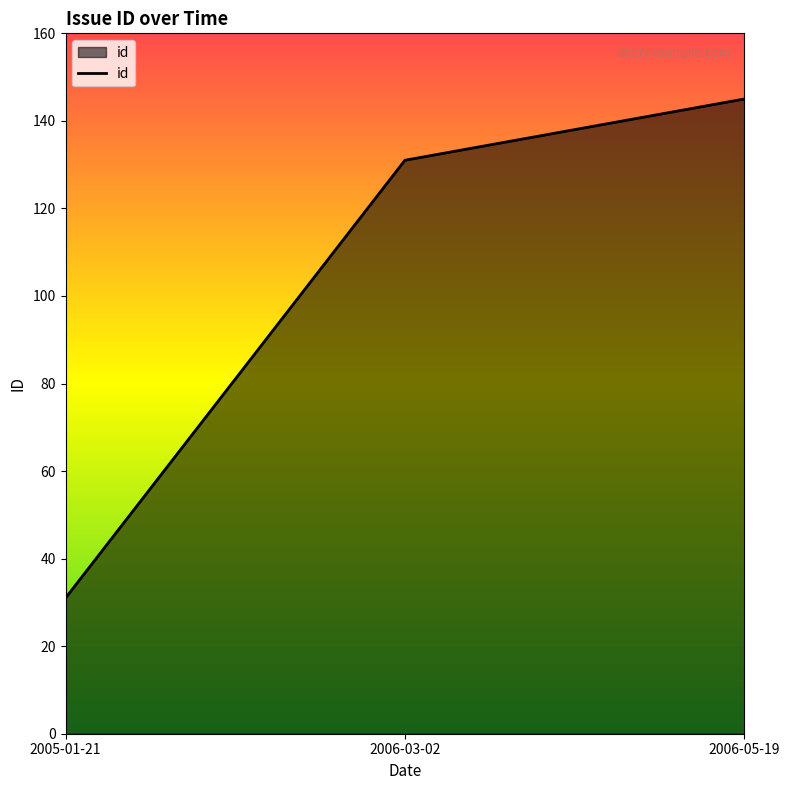

Reading right to left, list all the values displayed in this chart.

2006-05-19=145	2006-03-02=131	2005-01-21=31